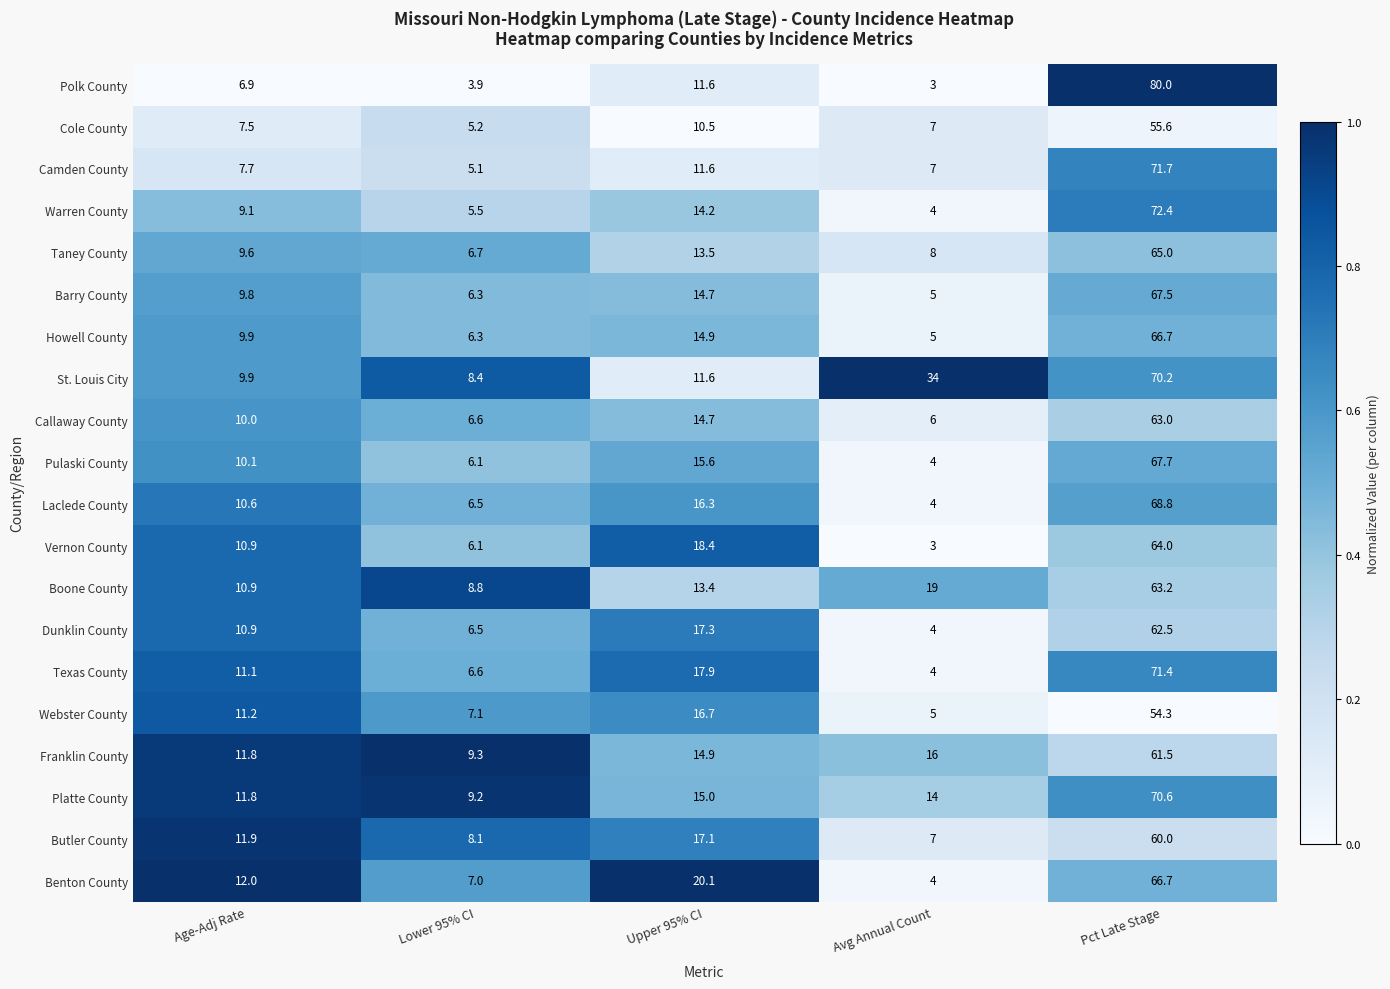

What is the difference between the maximum and second lowest values in the Butler County series?

51.9